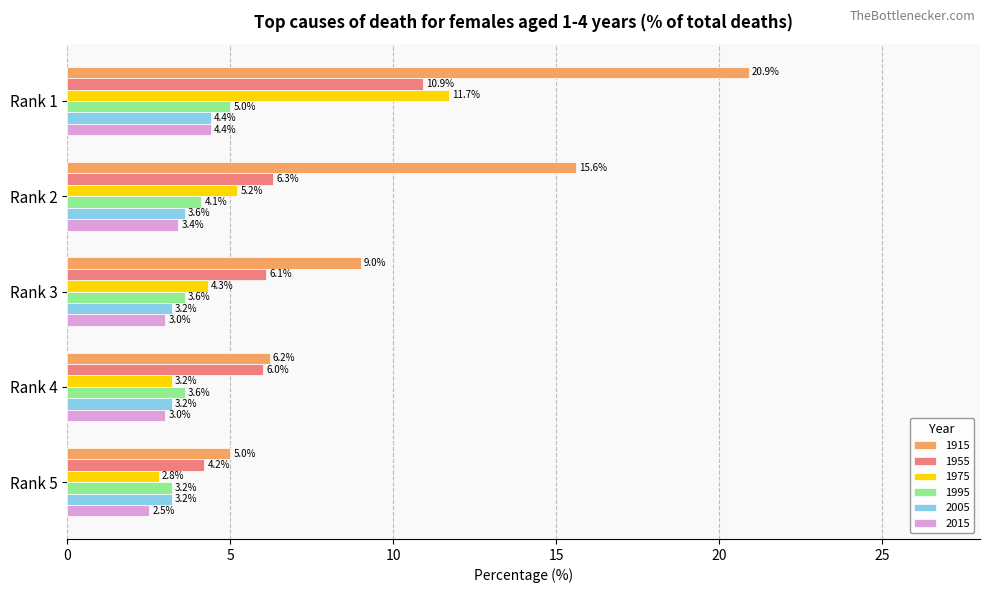

Which series changed the most between Rank 1 and Rank 4?

1915